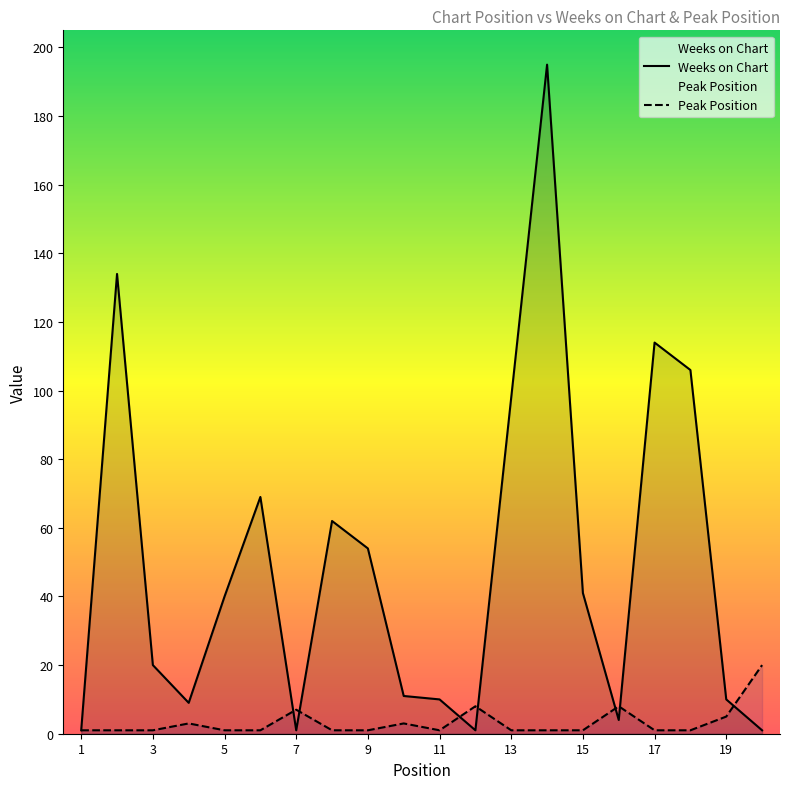

What is the minimum value shown in the chart?

1